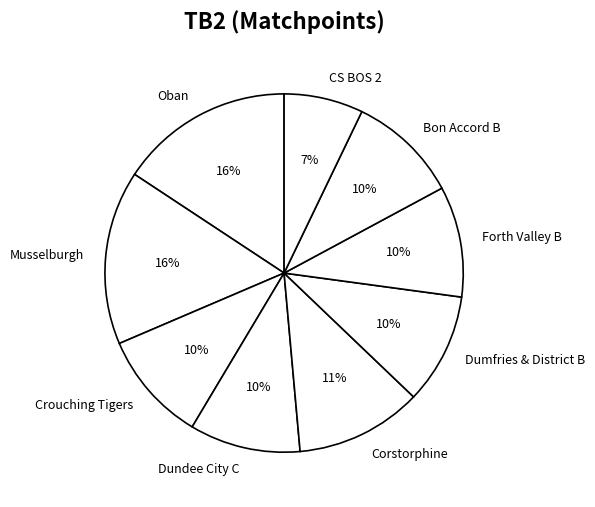

Which slice is the smallest?

CS BOS 2